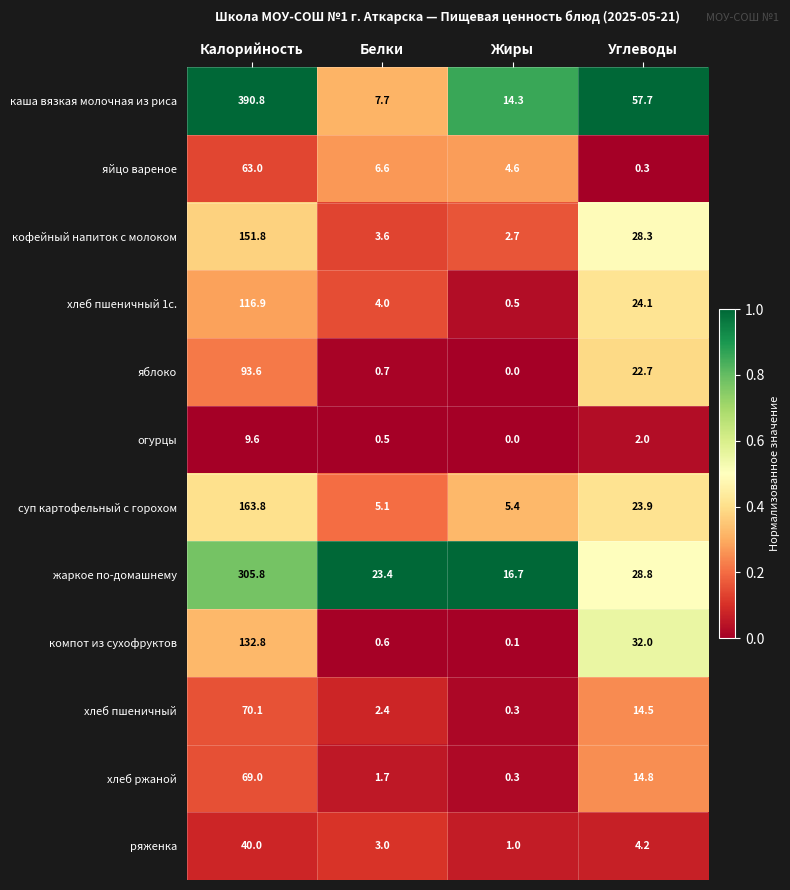

At how many categories does at least one series exceed 0?

4